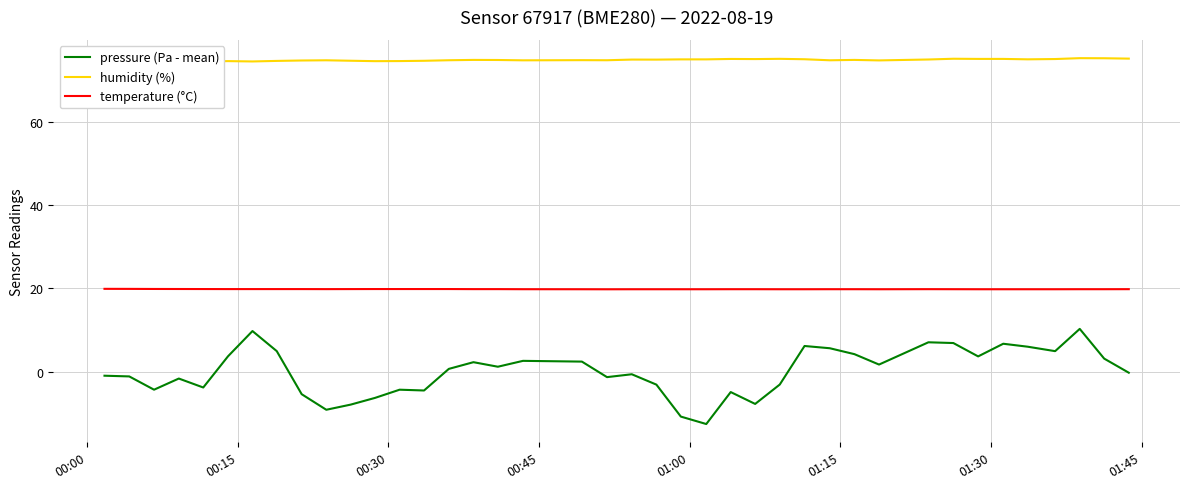

True or false: pressure (Pa - mean) and humidity (%) intersect in this chart.

False